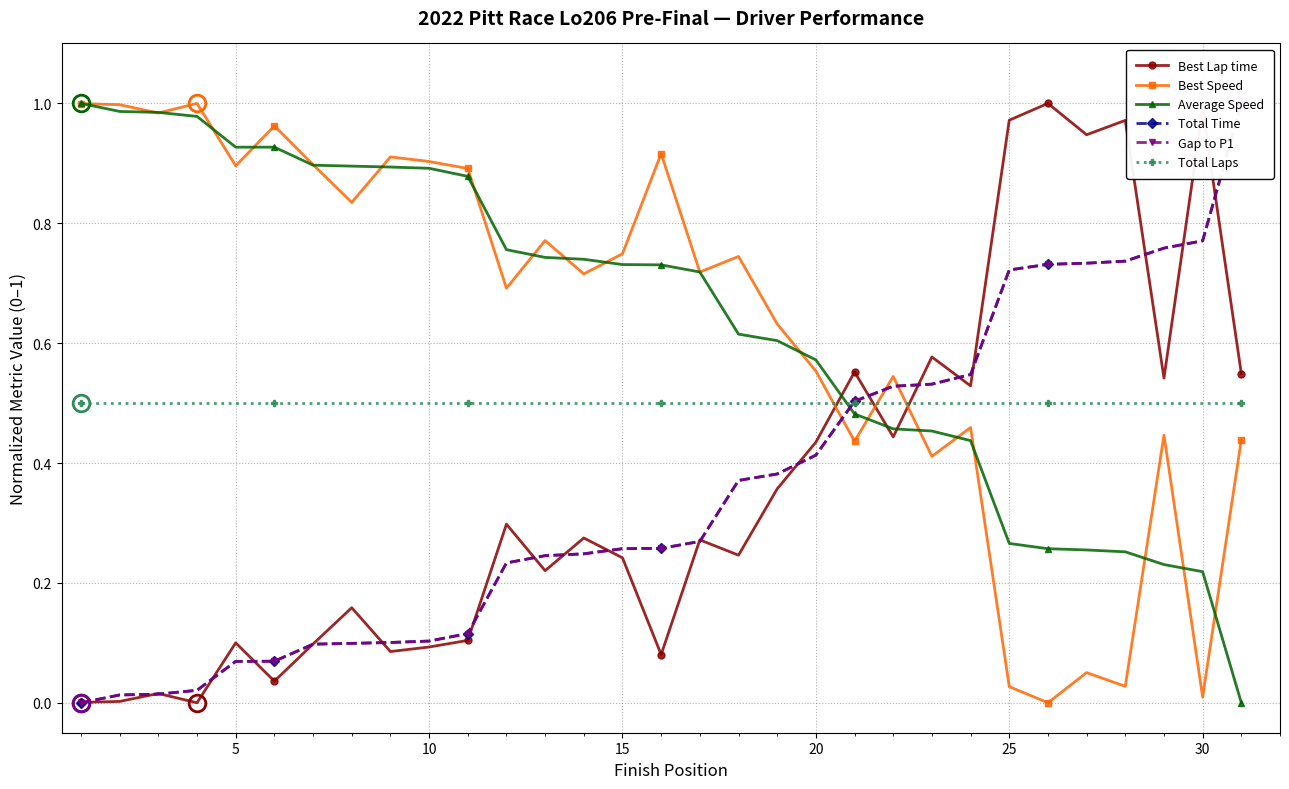

What is the average value of the Total Time series?

0.4